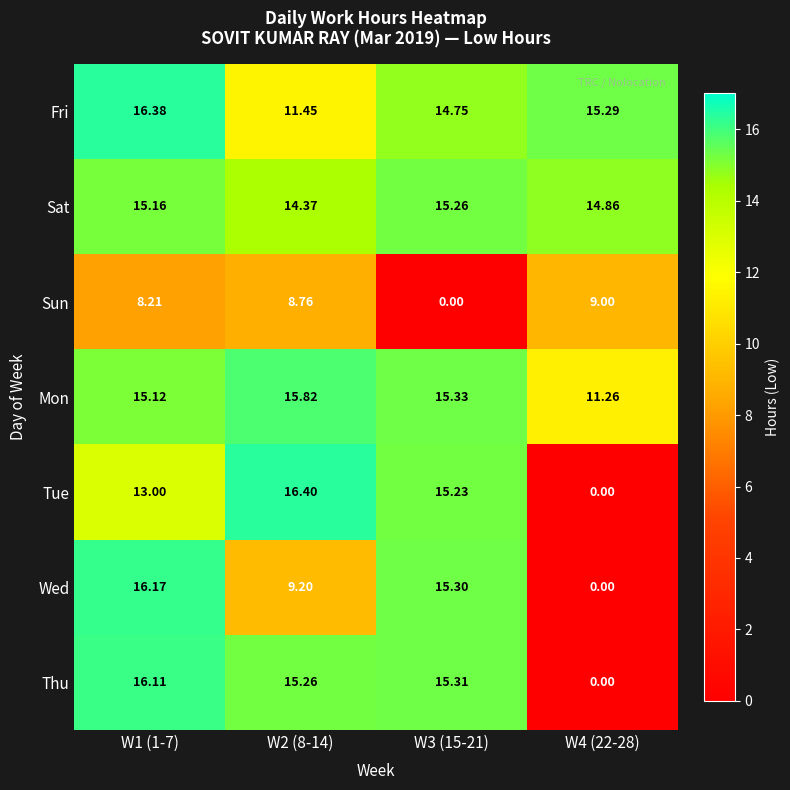

Is the value of Sat at W4 (22-28) greater than the value of Tue at W4 (22-28)?

Yes